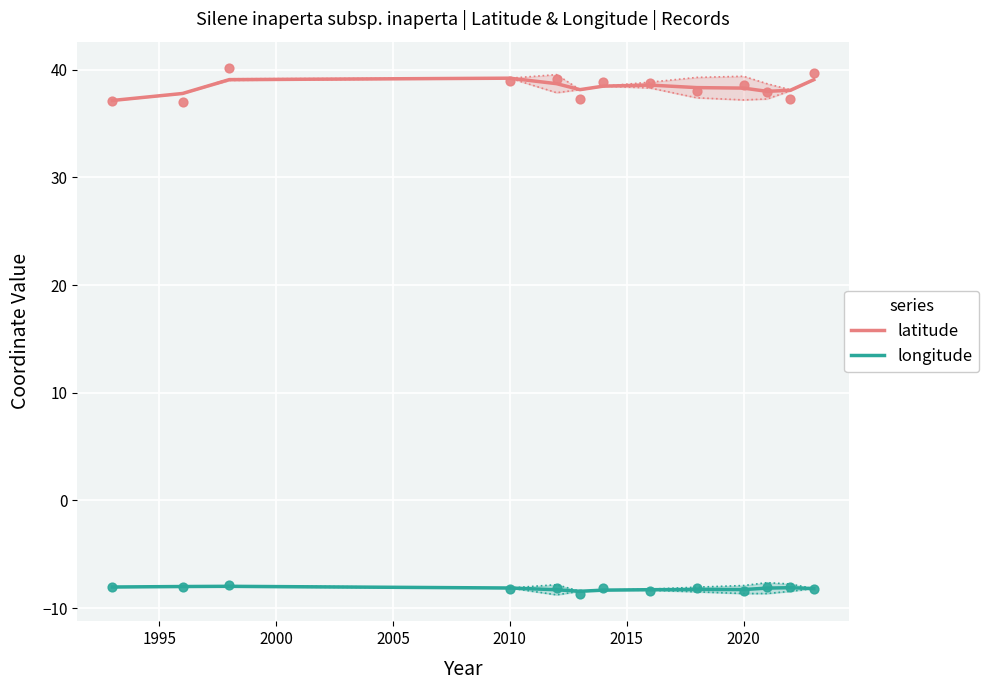

At how many categories does at least one series exceed 0?

13